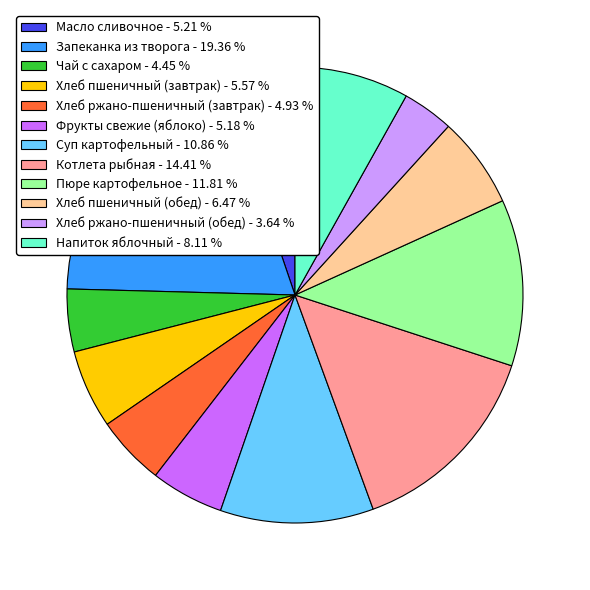

How many slices are in this pie chart?

12